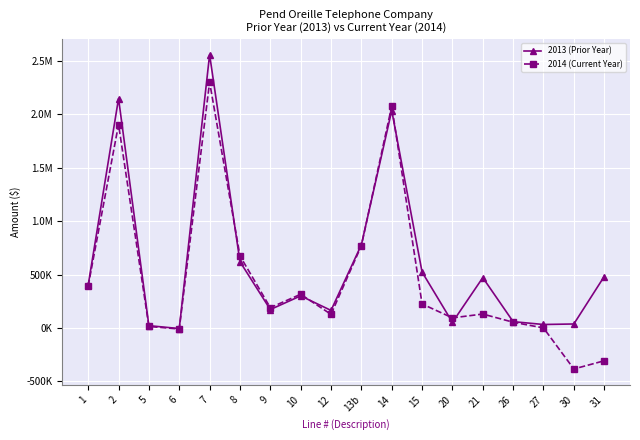

What are all the series names shown in the legend?

2013 (Prior Year), 2014 (Current Year)